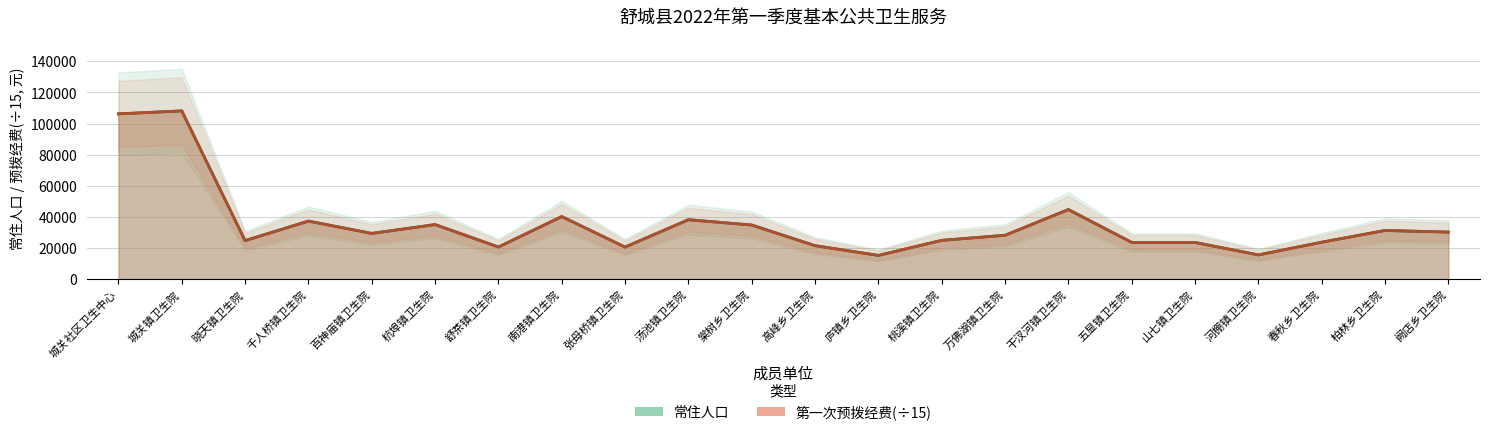

True or false: 常住人口 and 第一次预拨经费 intersect in this chart.

False